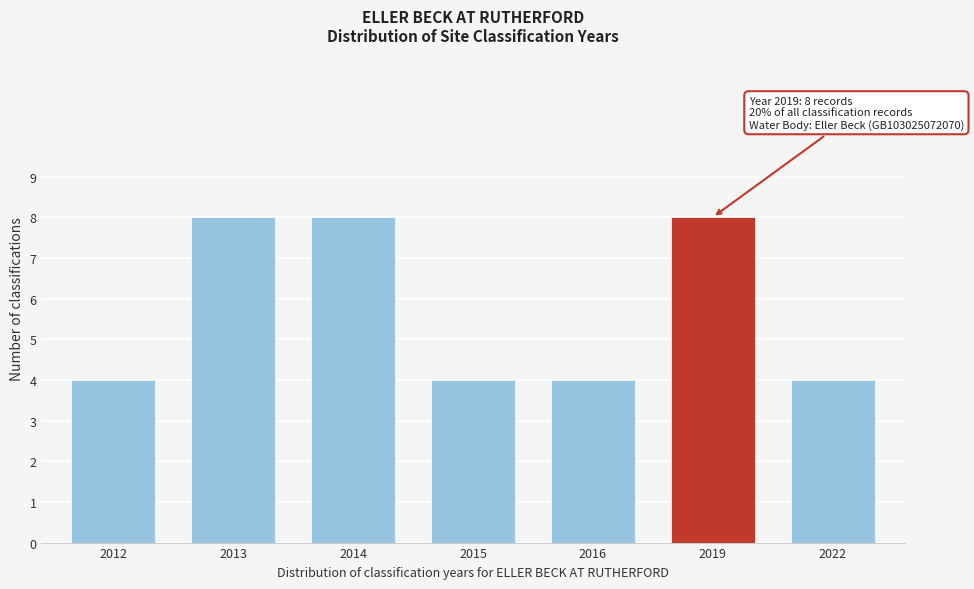

Reading left to right, what are all the values shown in this chart?

2012=4	2013=8	2014=8	2015=4	2016=4	2019=8	2022=4